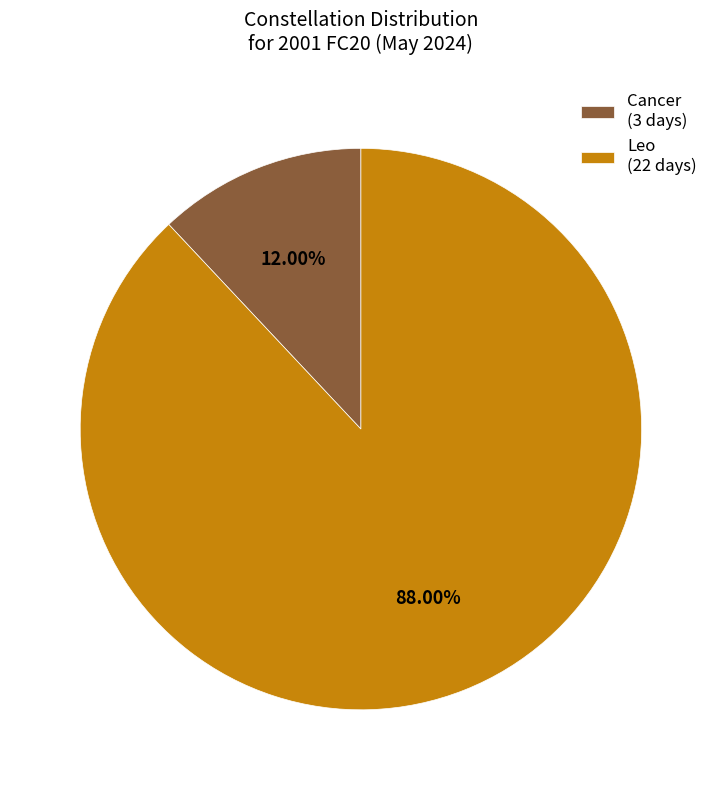

Which slice represents more than half of the pie?

Leo